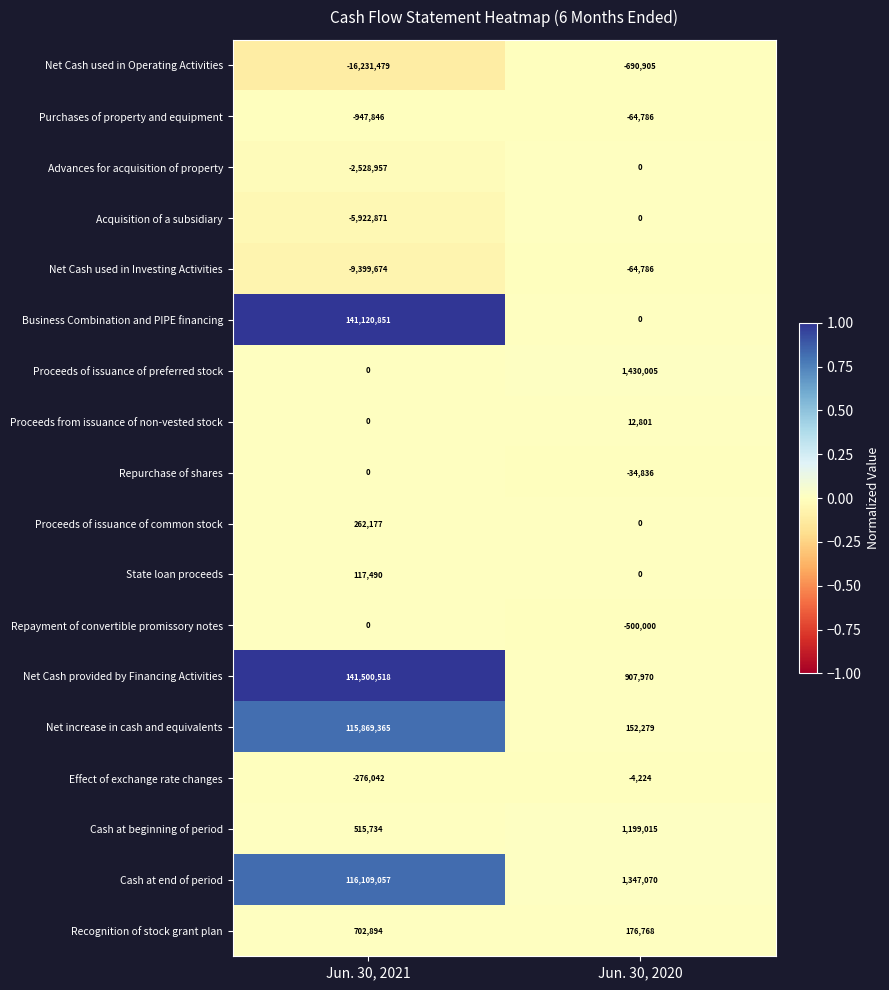

Which series changed the most between Jun. 30, 2021 and Jun. 30, 2020?

Business Combination and PIPE financing